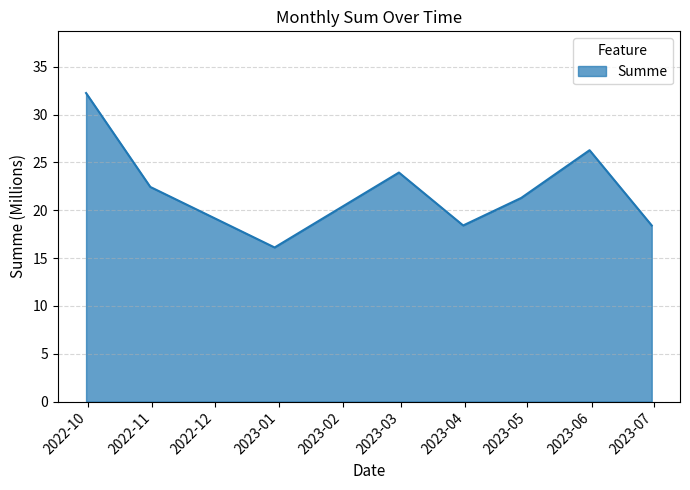

What is the greatest value displayed?

32.3